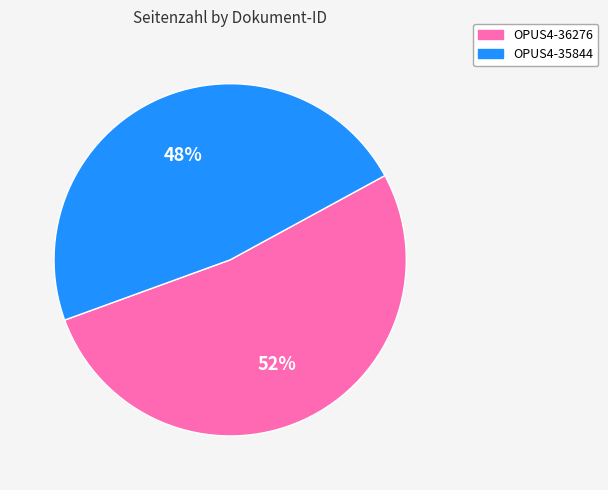

To the nearest percent, what is the average slice percentage?

50%